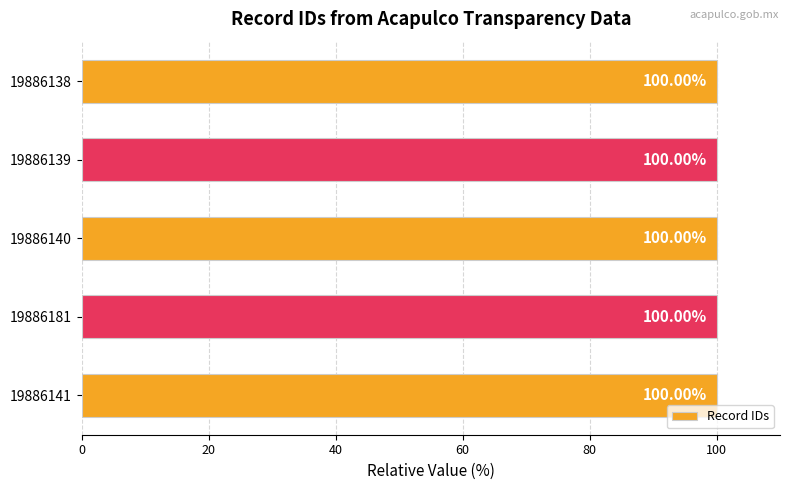

What is the sum of the values at 19886138 and 19886140?

200.0